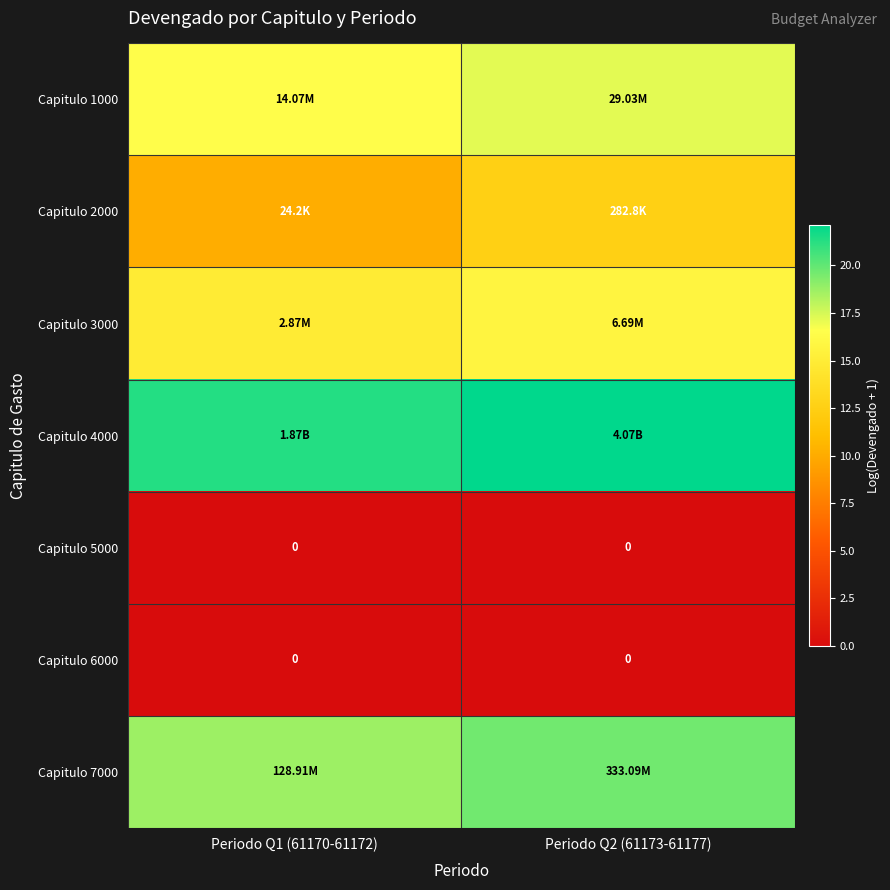

At Periodo Q2 (61173-61177), list the series in order from smallest to largest.

Capitulo 5000, Capitulo 6000, Capitulo 2000, Capitulo 3000, Capitulo 1000, Capitulo 7000, Capitulo 4000